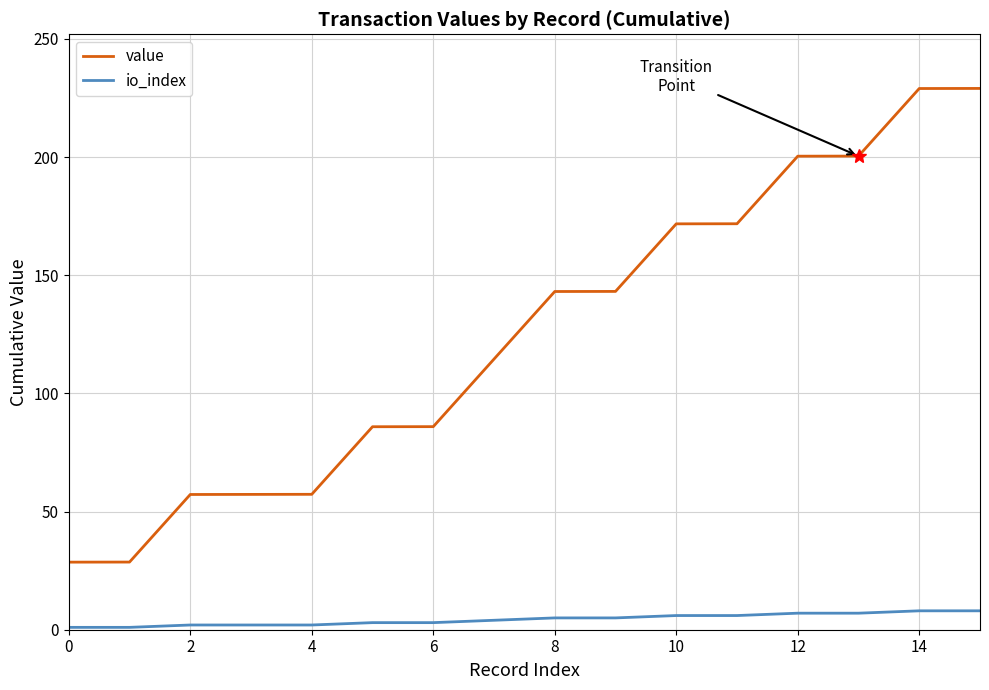

What is the greatest value displayed?

229.1